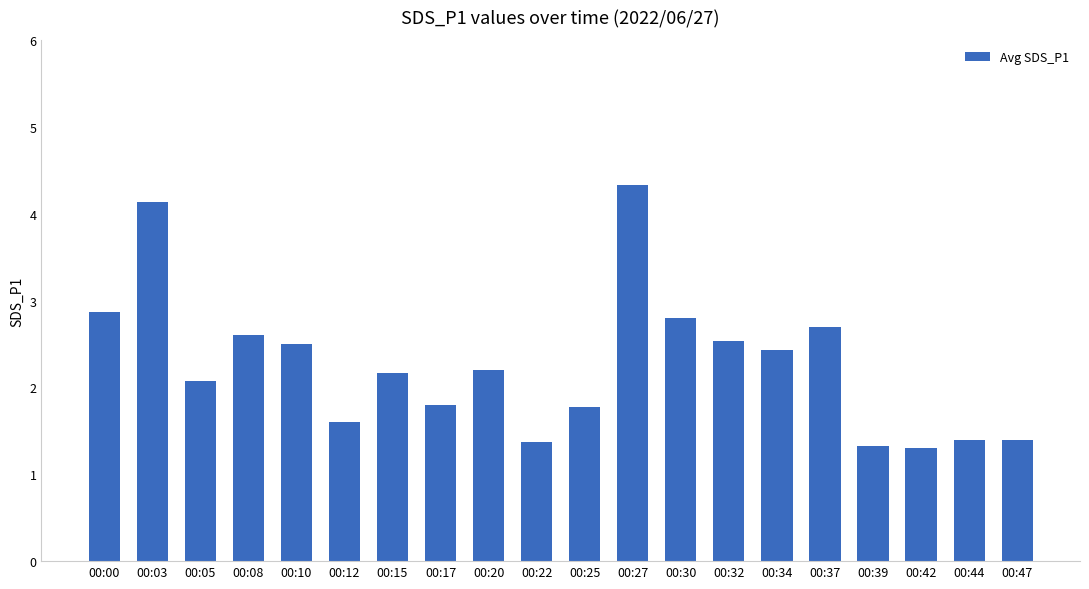

Which has a higher value, 00:47 or 00:27?

00:27